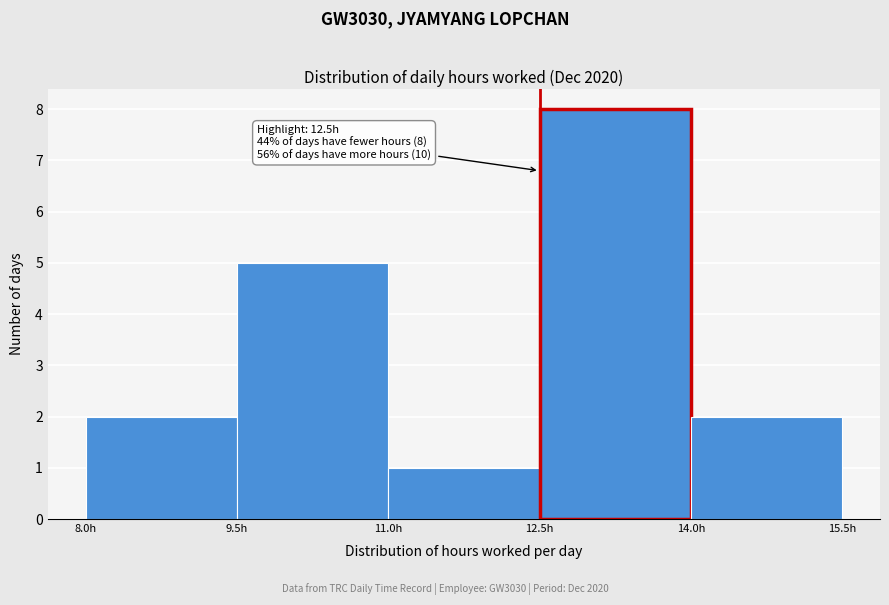

Which range on the x-axis has the tallest bar?

12.5 to 14.0